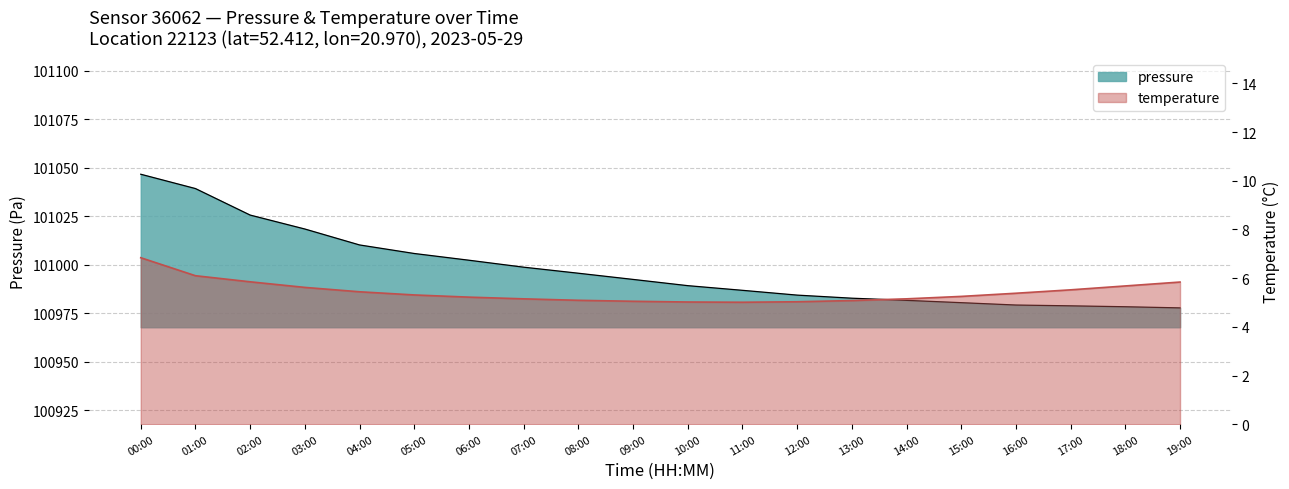

Is the value of temperature at 13:00 greater than the value of pressure at 02:00?

No